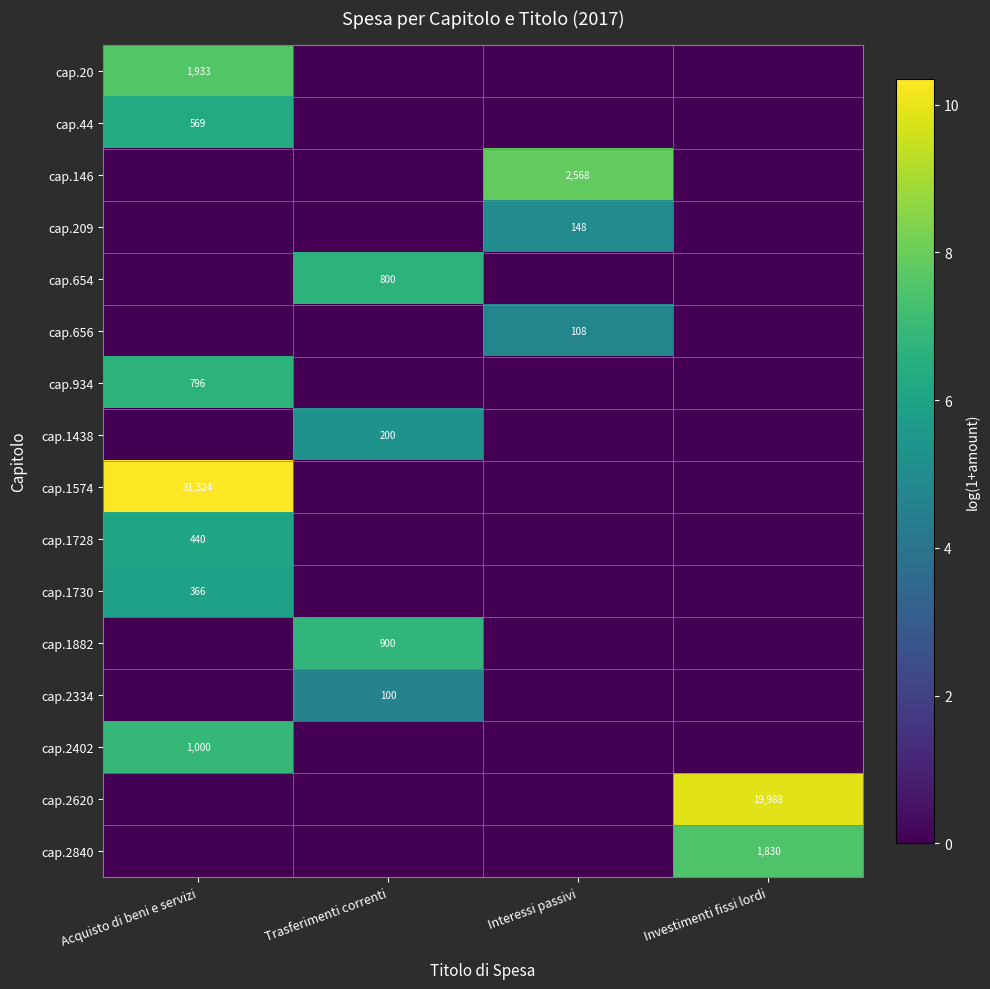

What is the difference between the highest and lowest values at Interessi passivi?

7.9